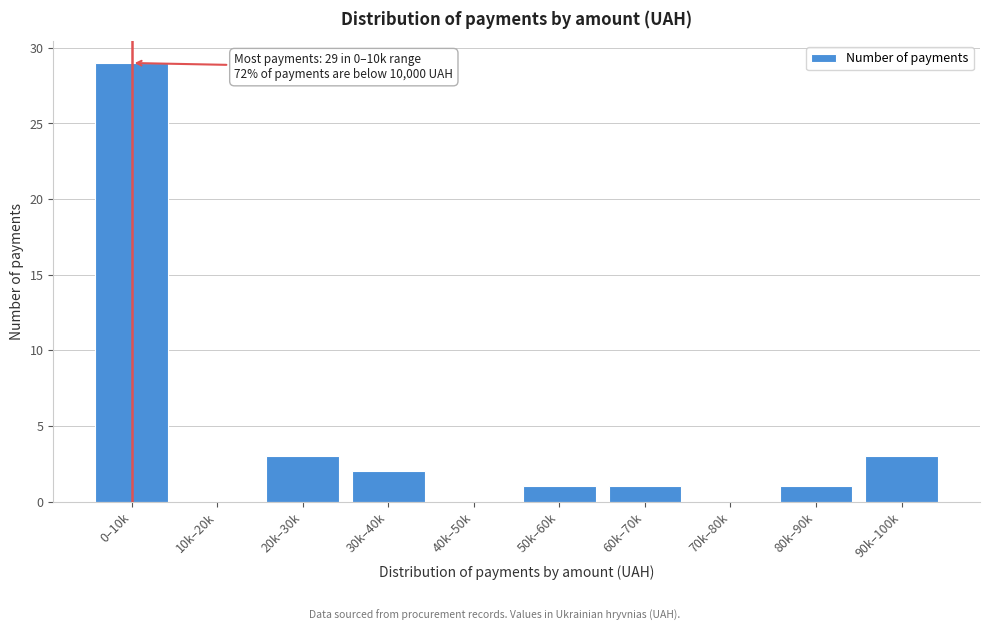

Reading right to left, what are all the values shown in this chart?

90k–100k=3	80k–90k=1	70k–80k=0	60k–70k=1	50k–60k=1	40k–50k=0	30k–40k=2	20k–30k=3	10k–20k=0	0–10k=29